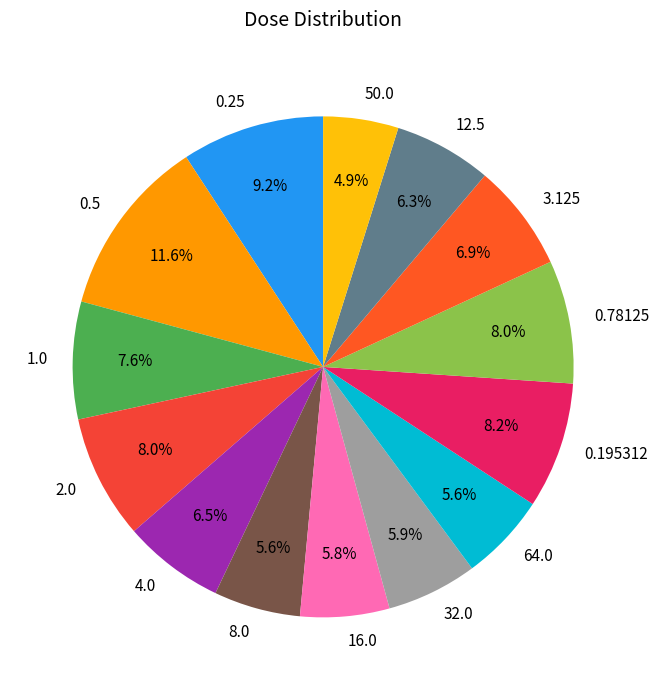

True or false: 8.0 accounts for 6% of the total.

True